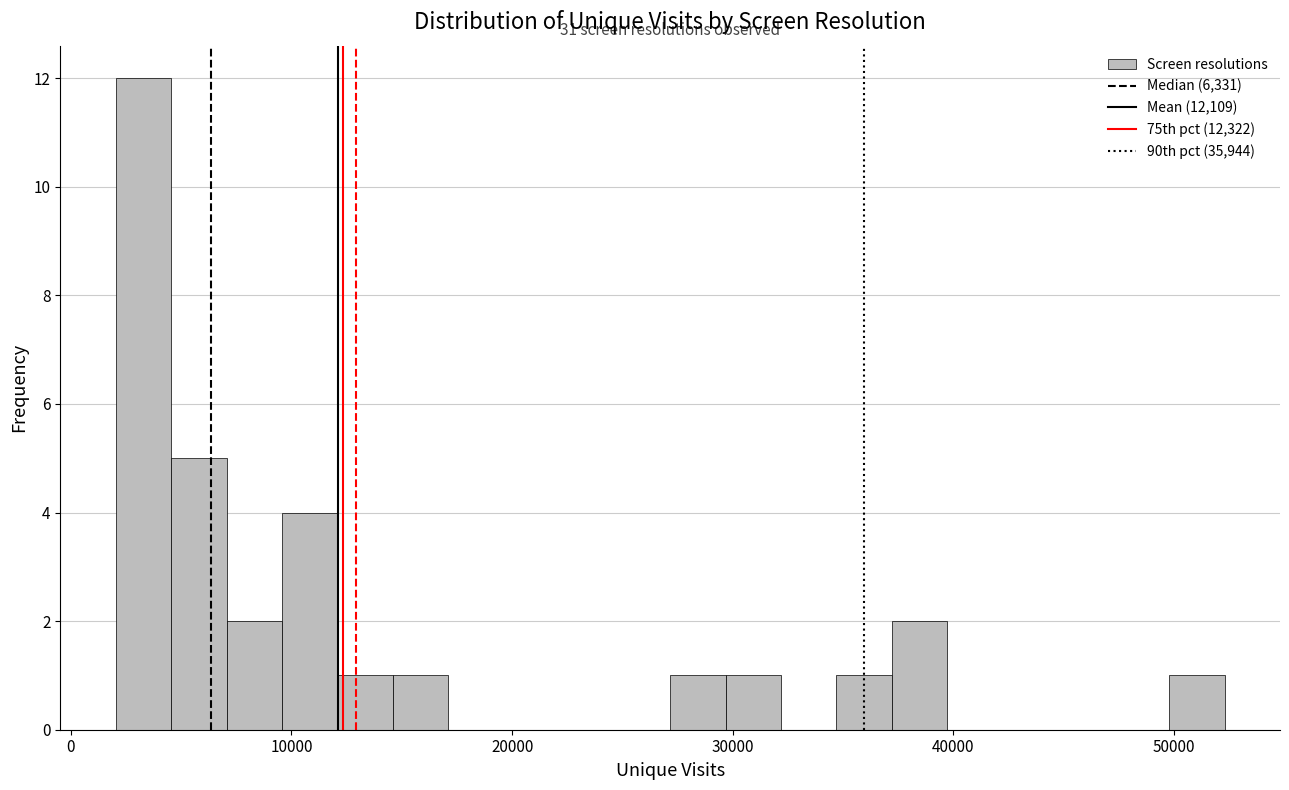

Read against the x-axis, roughly where is the centre of the tallest bar?

3000